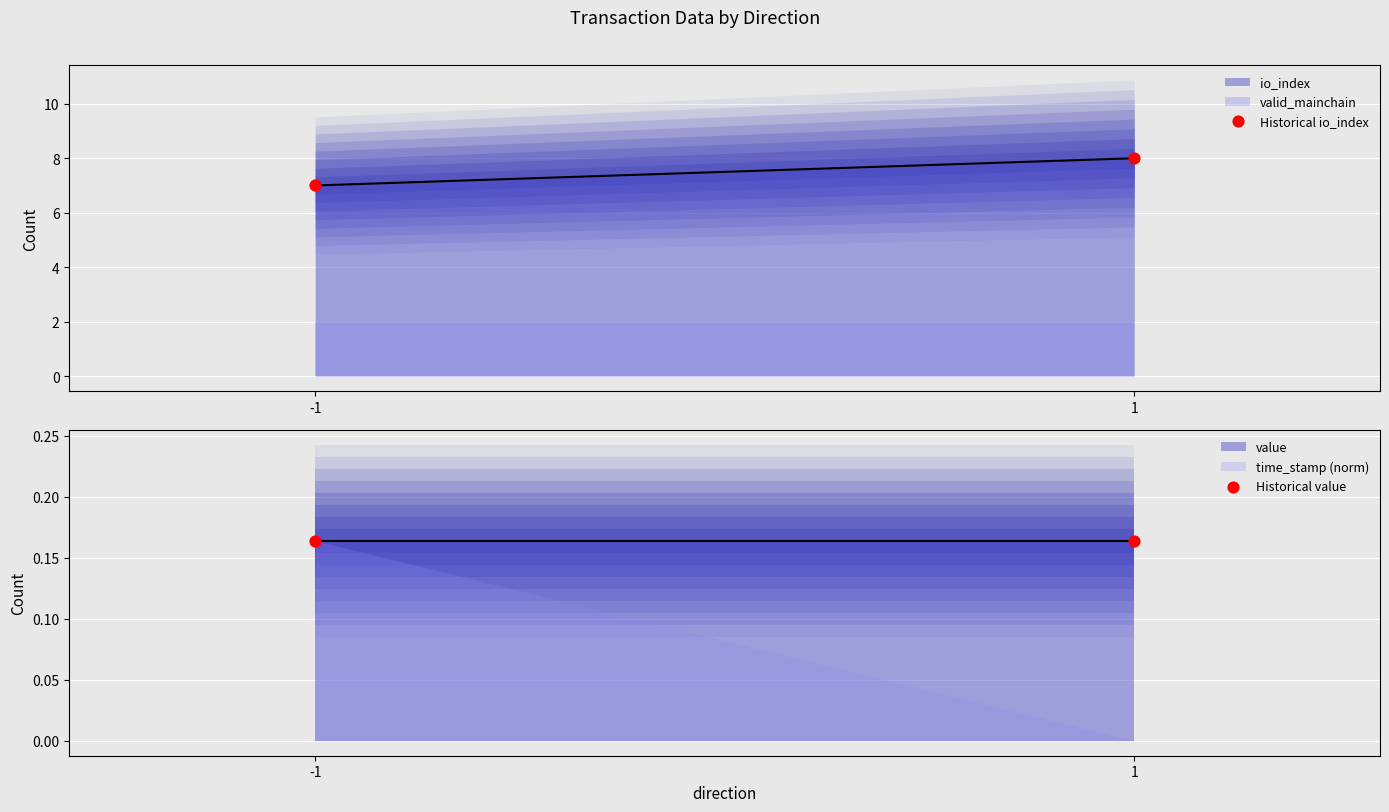

Which series reaches the minimum Y coordinate?

Historical value